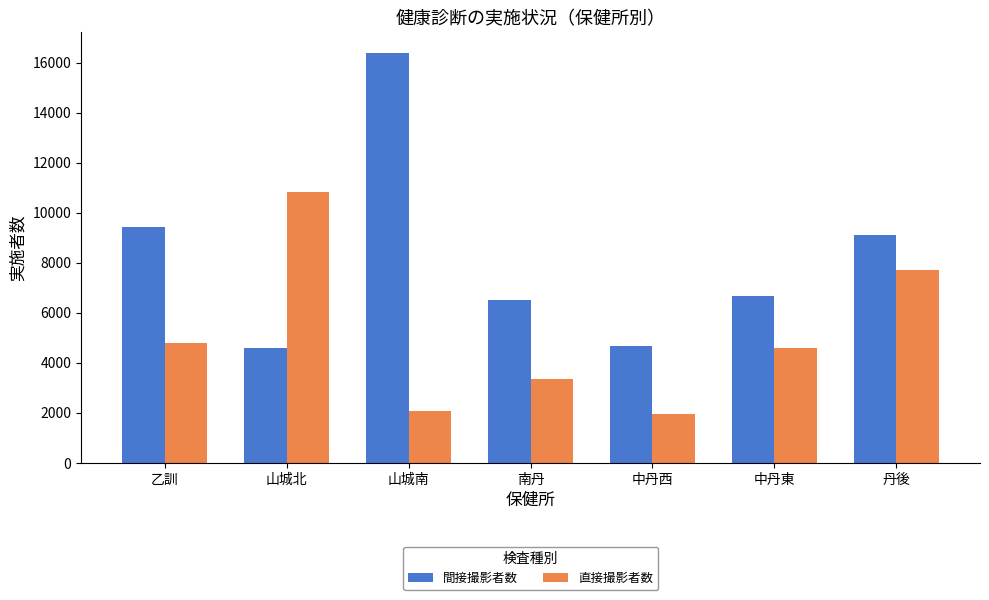

What are all the series names shown in the legend?

間接撮影者数, 直接撮影者数